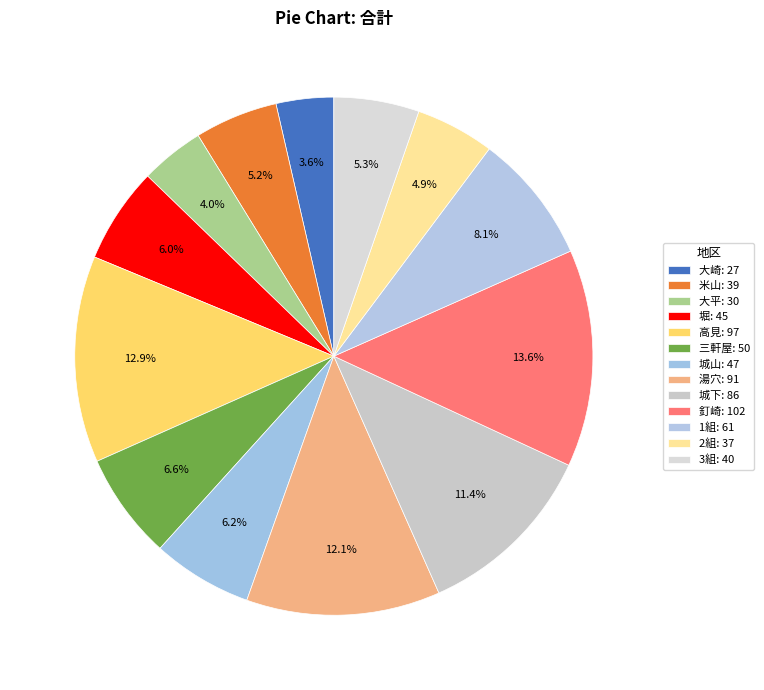

Which has a higher value, 米山 or 大平?

米山